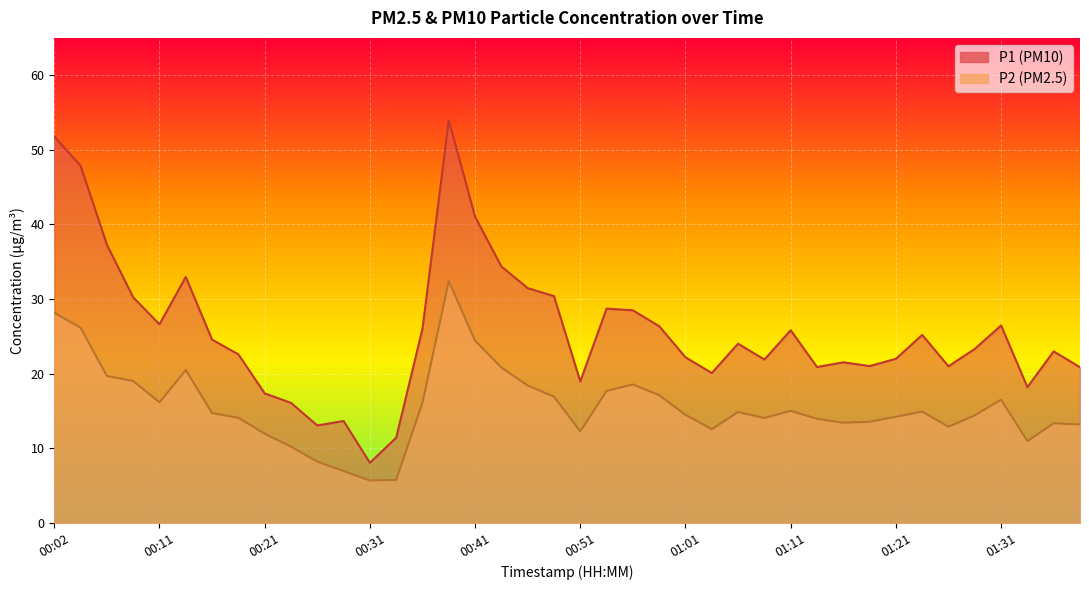

True or false: P1 and P2 cross at least once.

False